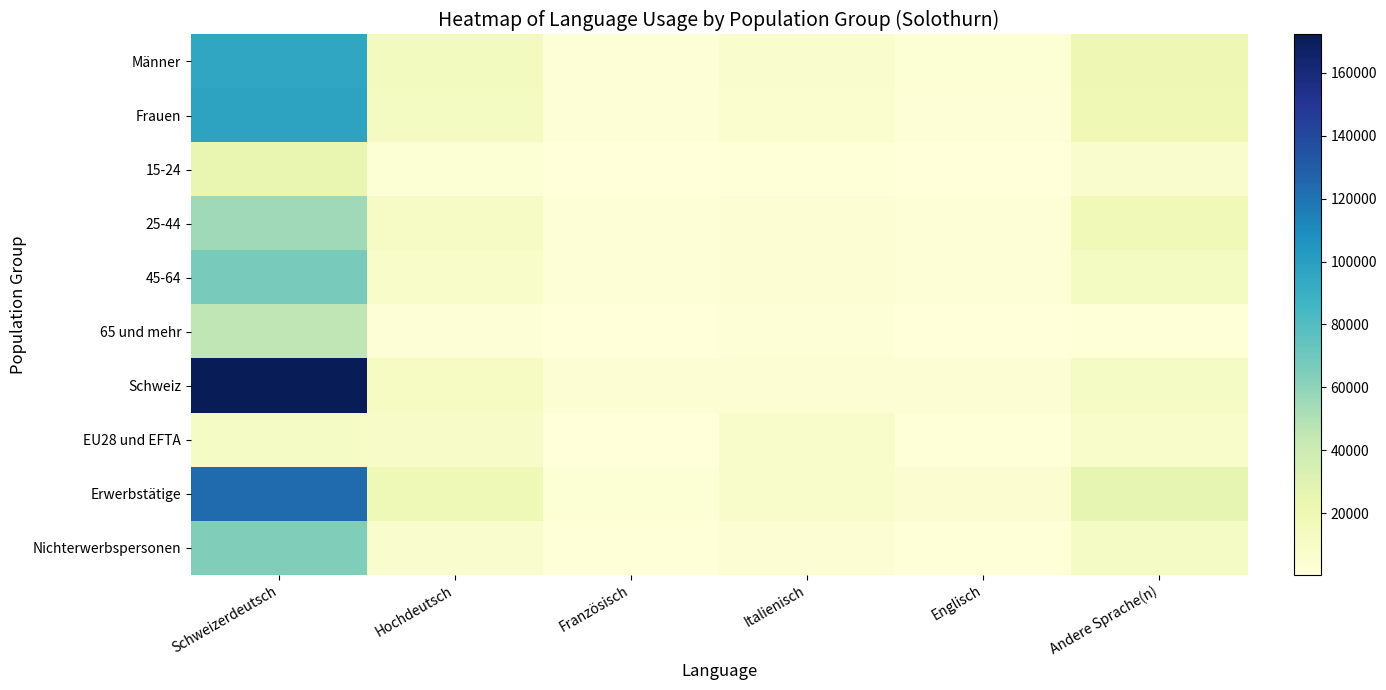

Rank the series by their maximum value, from lowest to highest.

EU28 und EFTA, 15-24, 65 und mehr, 25-44, Nichterwerbspersonen, 45-64, Männer, Frauen, Erwerbstätige, Schweiz